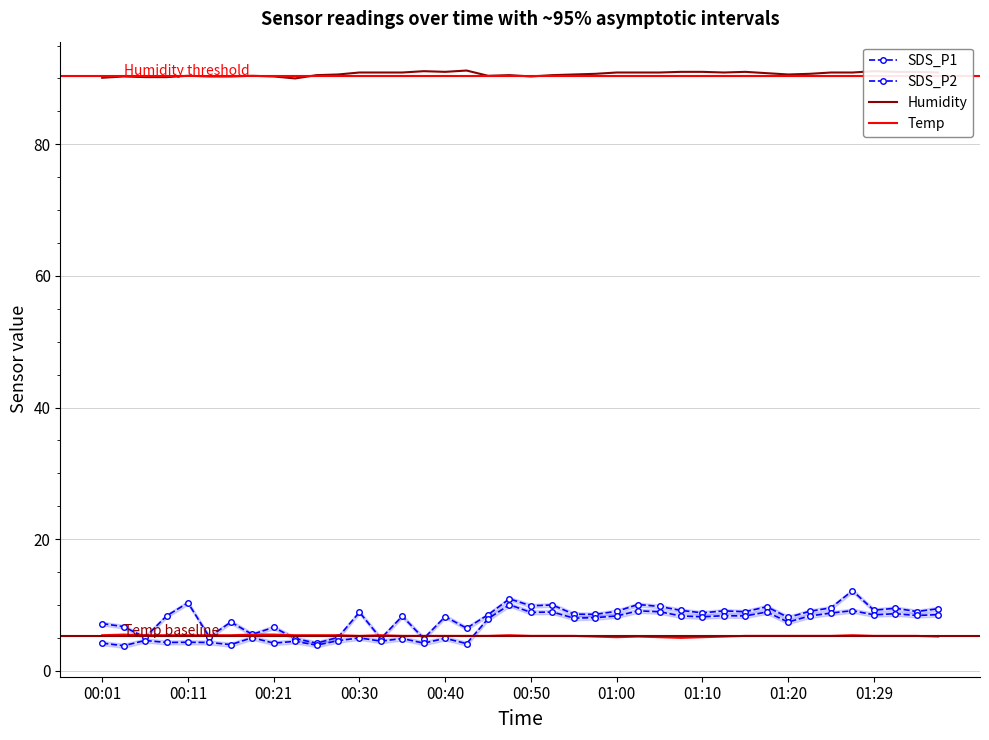

At which category is the sum across all series the highest?

35